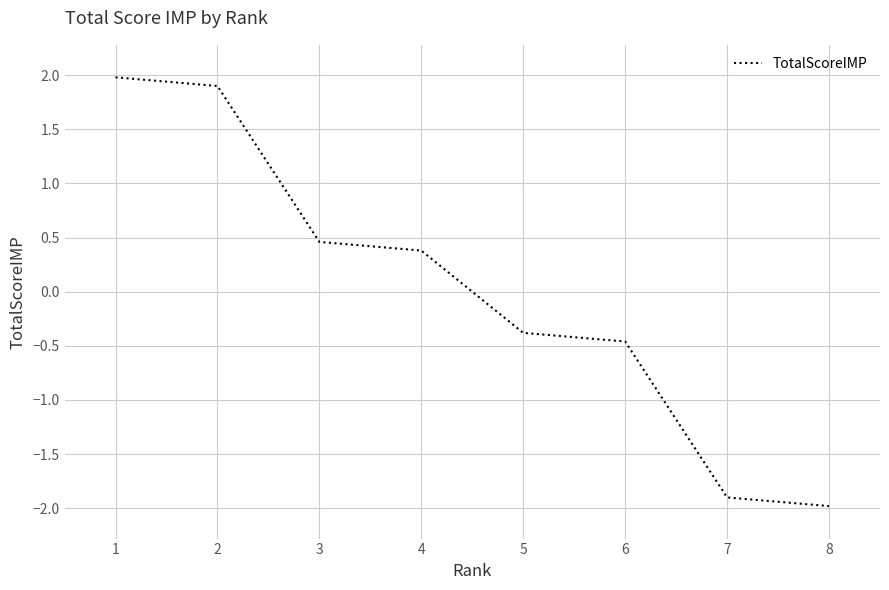

True or false: the data has more than 2 interior local peaks.

False